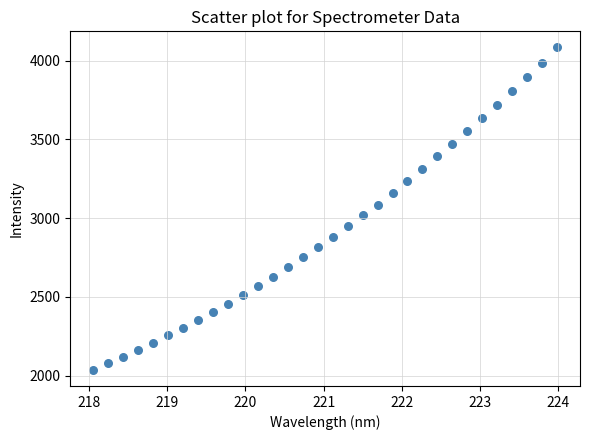

What is the range of X values (max minus min)?

5.9